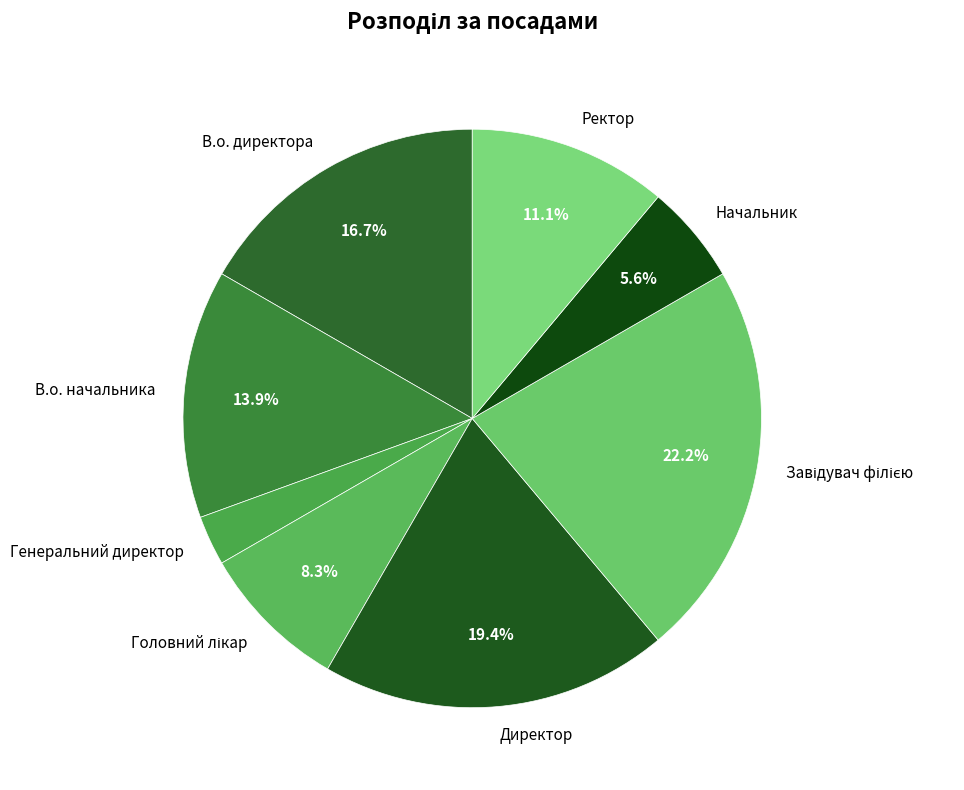

Combined, do Директор and Начальник account for over 50%?

No